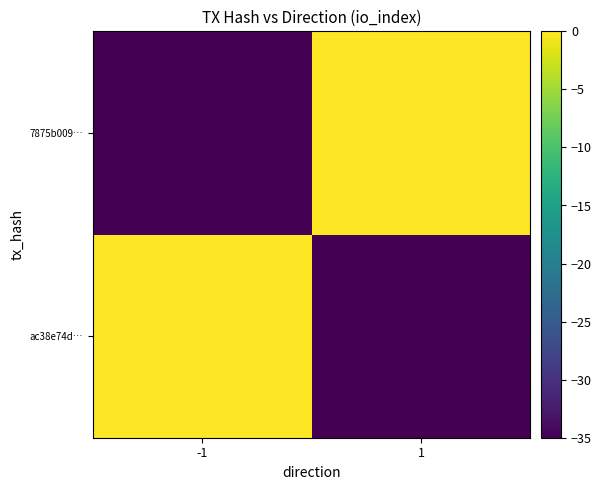

Reading left to right, list all the values displayed in this chart.

ac38e74d…: -1=0	1=-35
7875b009…: -1=-35	1=0